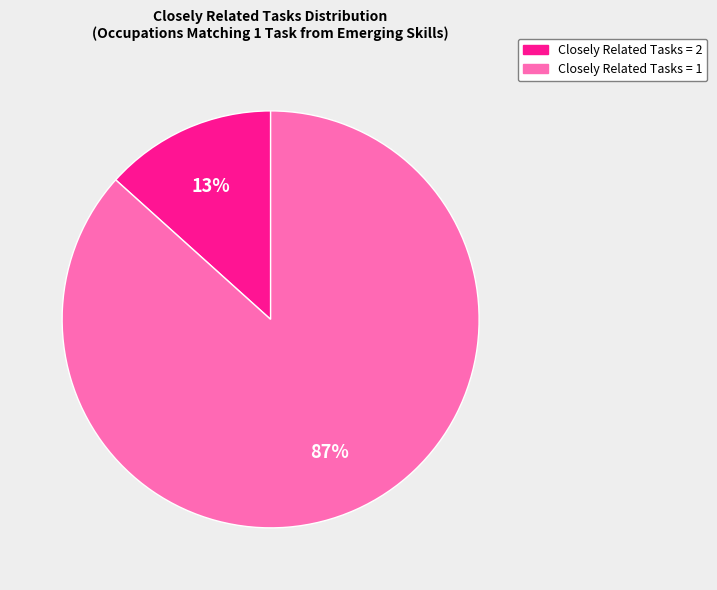

To the nearest percent, what is the average slice percentage?

50%